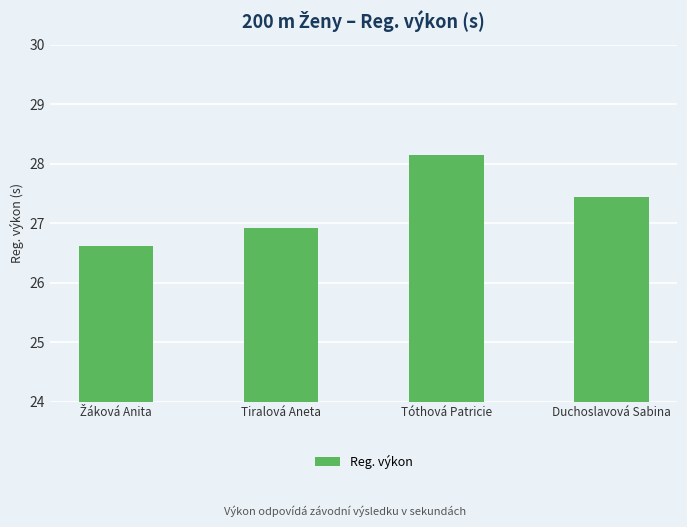

What is the label of the 3rd bar from the right?

Tiralová Aneta